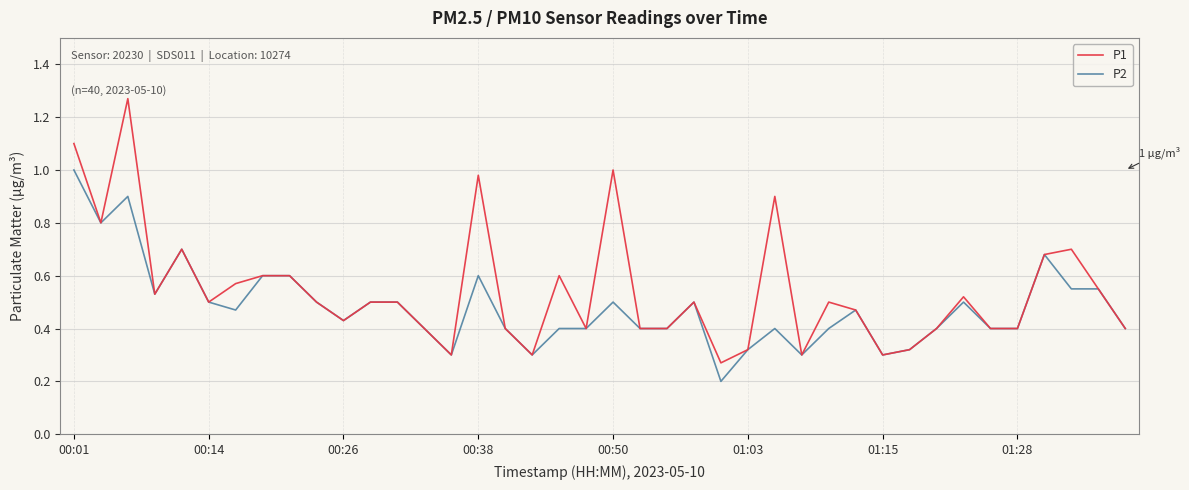

Which series has the largest range (max minus min)?

P1